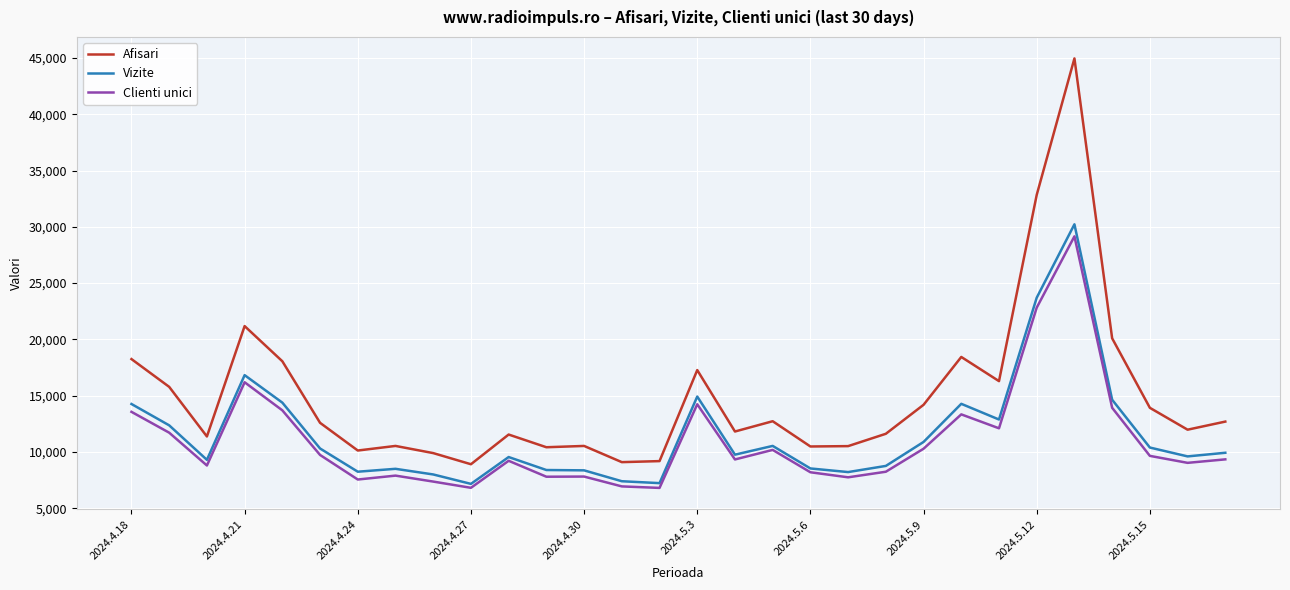

True or false: Afisari and Vizite intersect in this chart.

False